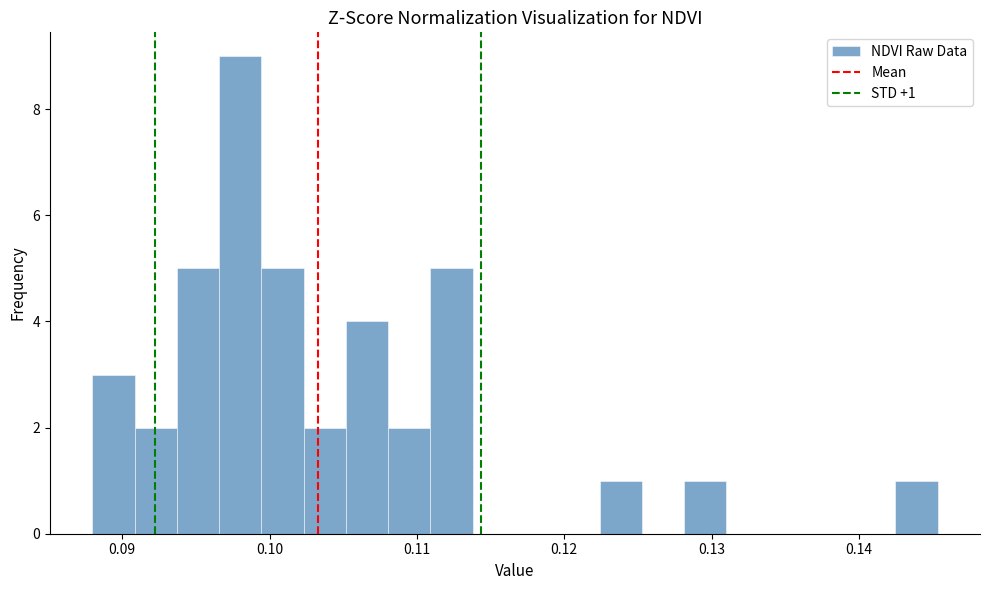

Around what value on the x-axis is the tallest bar? Give the approximate position of its centre, as read against the axis.

0.098